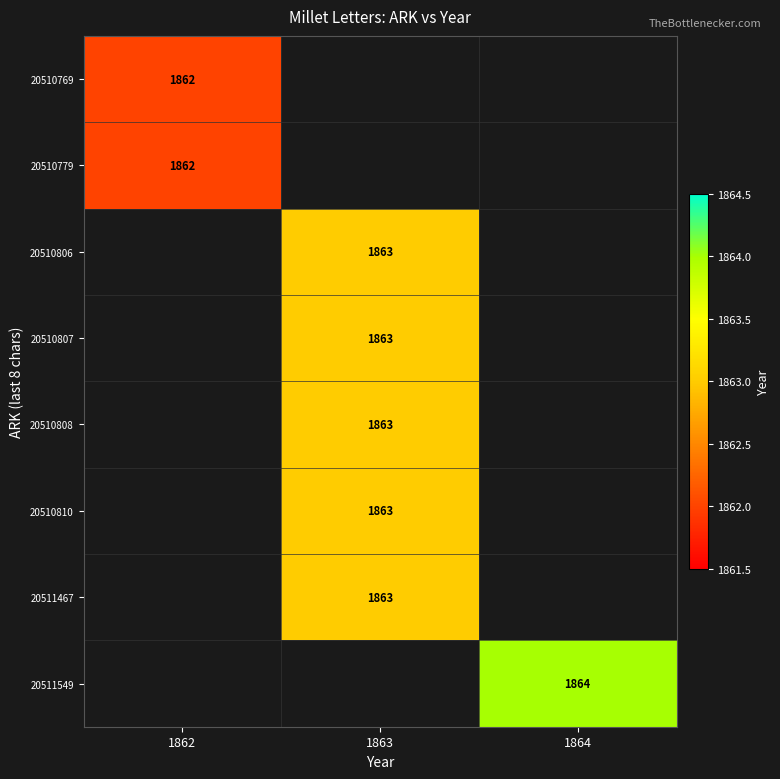

The value of 20510779 at 1862 is 1862. True or false?

True